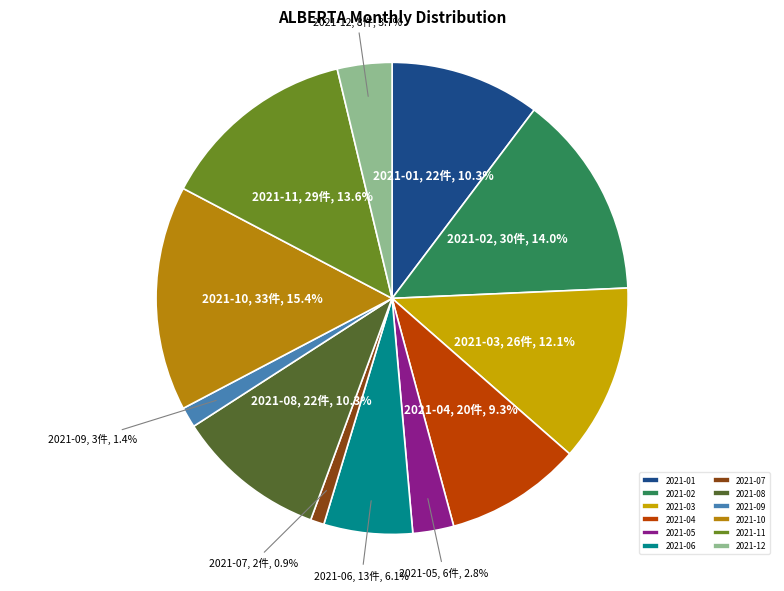

Combined, do 2021-07 and 2021-09 account for over 50%?

No